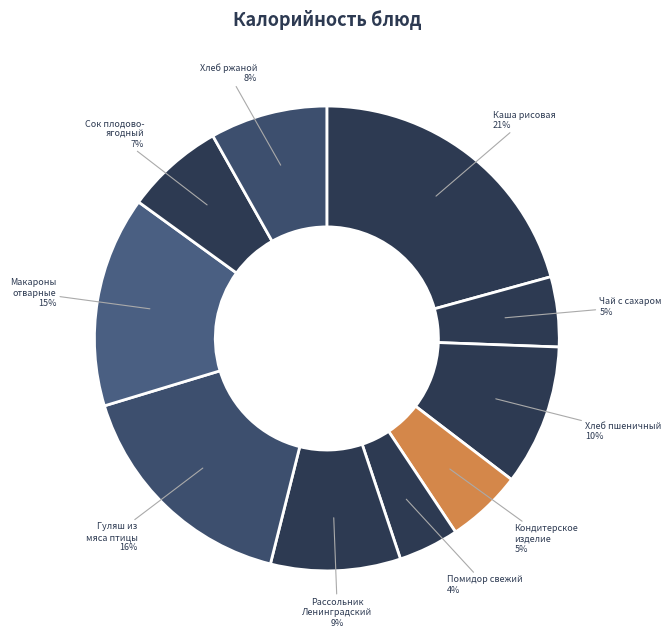

How many slices are in this pie chart?

10